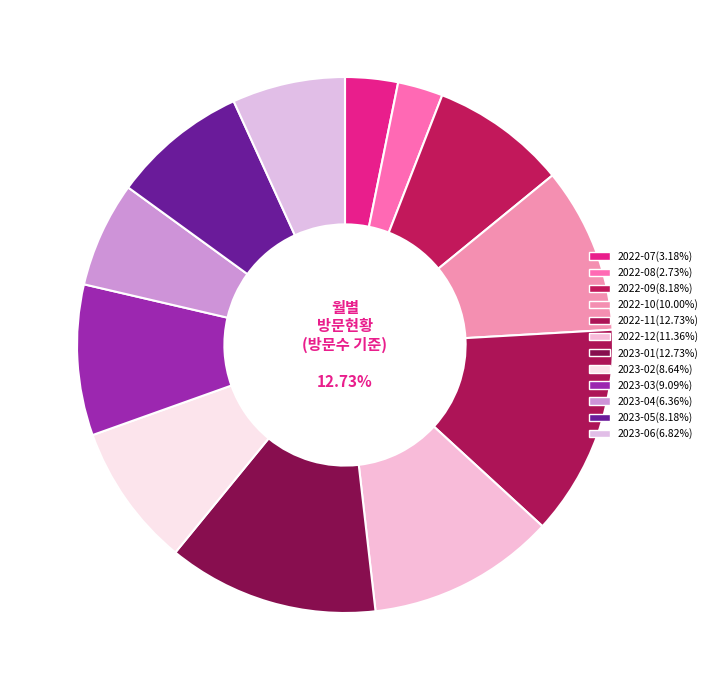

To the nearest percent, what portion does 2023-04 represent?

6%